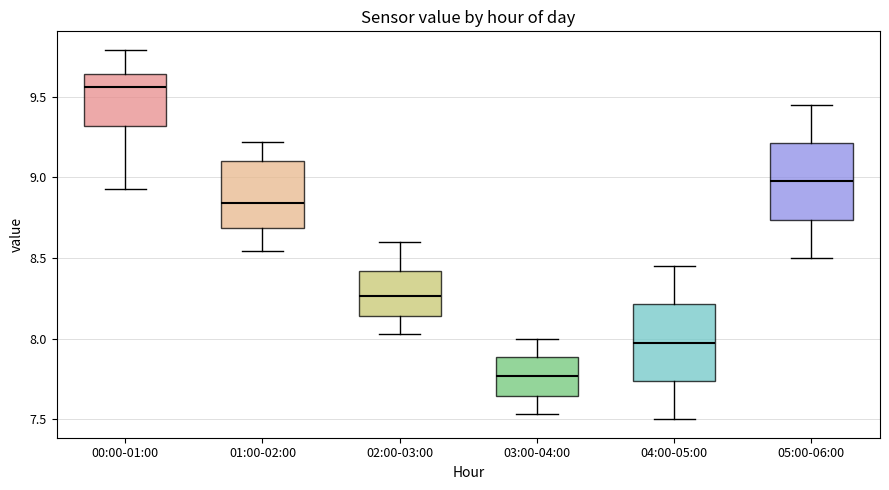

Reading left to right, read every box against the y-axis: the position of its median line, the range the box covers, and the ends of its whiskers. The values are not printed on the chart, so give them approximately, as read against the axis.

00:00-01:00: median 9.55, box 9.30 to 9.65, whiskers 8.95 to 9.80
01:00-02:00: median 8.85, box 8.70 to 9.10, whiskers 8.55 to 9.20
02:00-03:00: median 8.25, box 8.15 to 8.40, whiskers 8.05 to 8.60
03:00-04:00: median 7.75, box 7.65 to 7.90, whiskers 7.55 to 8.00
04:00-05:00: median 8.00, box 7.75 to 8.20, whiskers 7.50 to 8.45
05:00-06:00: median 9.00, box 8.75 to 9.20, whiskers 8.50 to 9.45